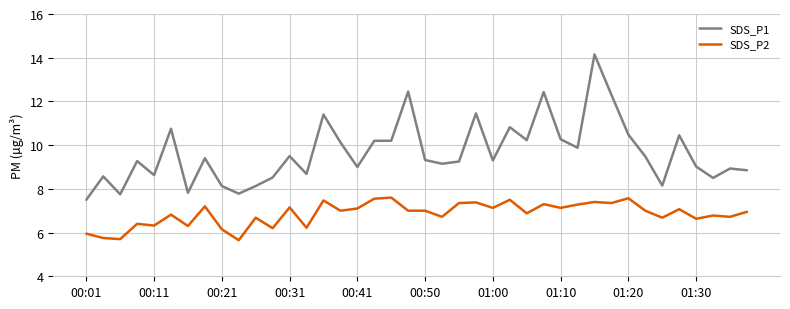

How many lines are shown in the chart?

2